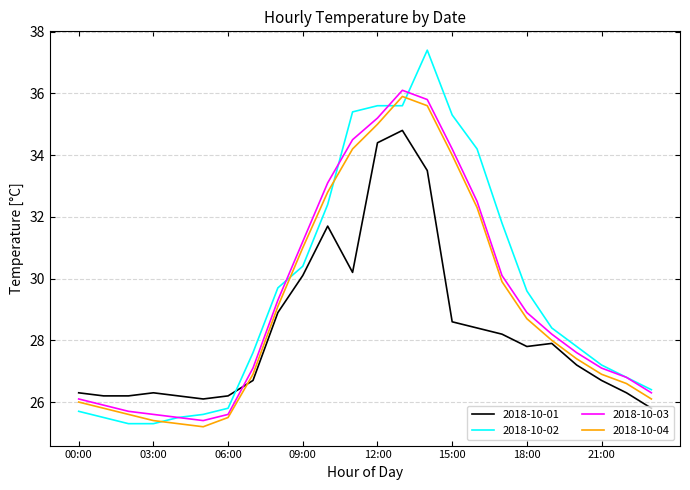

Reading left to right, extract all data points from this chart.

2018-10-01: 26.3	26.2	26.2	26.3	26.2	26.1	26.2	26.7	28.9	30.1	31.7	30.2	34.4	34.8	33.5	28.6	28.4	28.2	27.8	27.9	27.2	26.7	26.3	25.8
2018-10-02: 25.7	25.5	25.3	25.3	25.5	25.6	25.8	27.6	29.7	30.4	32.4	35.4	35.6	35.6	37.4	35.3	34.2	31.8	29.6	28.4	27.8	27.2	26.8	26.4
2018-10-03: 26.1	25.9	25.7	25.6	25.5	25.4	25.6	27.1	29.3	31.2	33.1	34.5	35.2	36.1	35.8	34.2	32.5	30.1	28.9	28.2	27.6	27.1	26.8	26.3
2018-10-04: 26.0	25.8	25.6	25.4	25.3	25.2	25.5	26.9	29.1	31.0	32.8	34.2	35.0	35.9	35.6	34.0	32.3	29.9	28.7	28.0	27.4	26.9	26.6	26.1